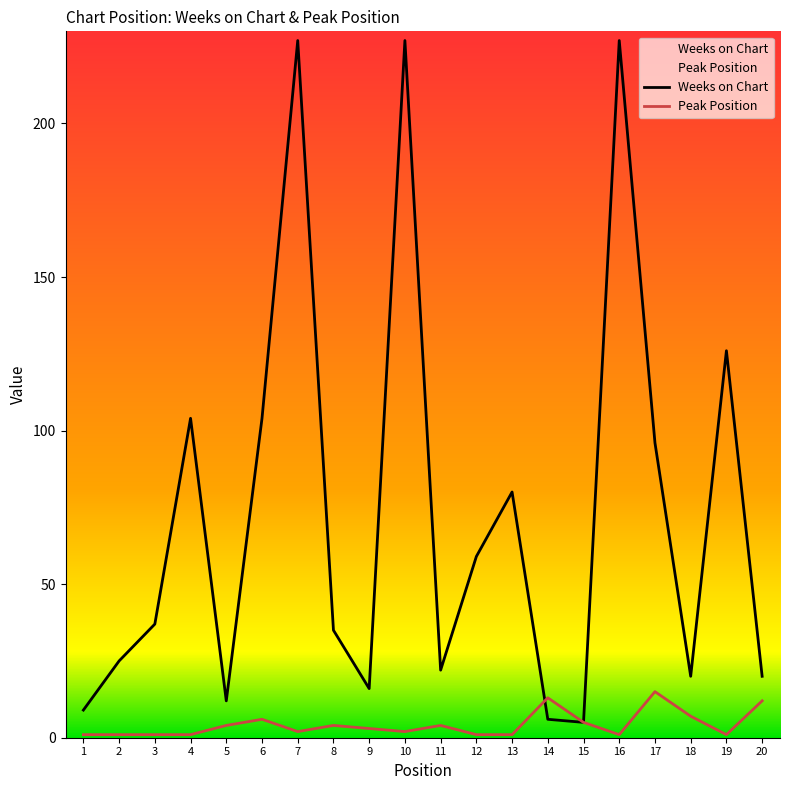

Reading right to left, what are all the values shown in this chart?

Weeks on Chart: 20	126	20	96	227	5	6	80	59	22	227	16	35	227	104	12	104	37	25	9
Peak Position: 12	1	7	15	1	5	13	1	1	4	2	3	4	2	6	4	1	1	1	1